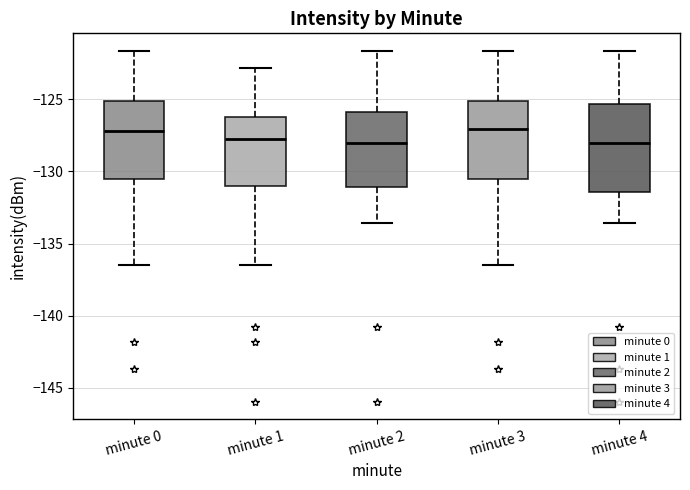

Reading left to right, read every box against the y-axis: the position of its median line, the range the box covers, and the ends of its whiskers. The values are not printed on the chart, so give them approximately, as read against the axis.

minute 0: median -127.0, box -130.5 to -125.0, whiskers -136.5 to -121.5
minute 1: median -128.0, box -131.0 to -126.0, whiskers -136.5 to -123.0
minute 2: median -128.0, box -131.0 to -126.0, whiskers -133.5 to -121.5
minute 3: median -127.0, box -130.5 to -125.0, whiskers -136.5 to -121.5
minute 4: median -128.0, box -131.5 to -125.5, whiskers -133.5 to -121.5